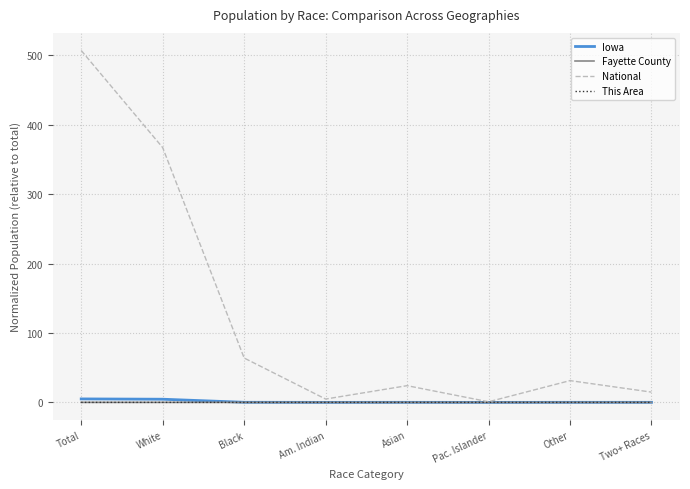

Which series changed the most between Black and Two+ Races?

National